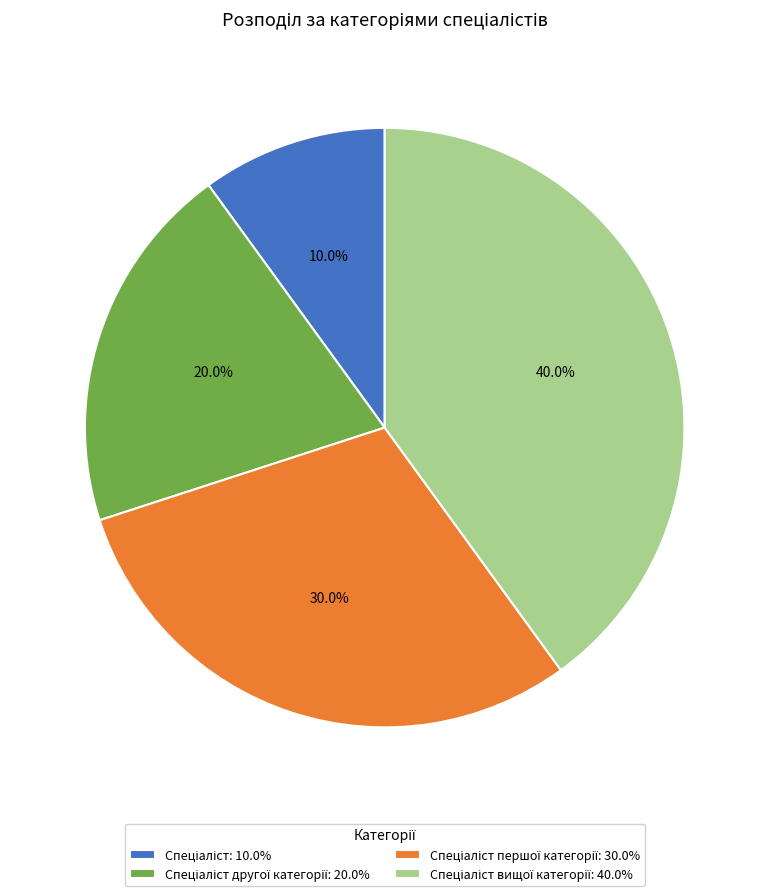

Does any single category account for the majority?

No